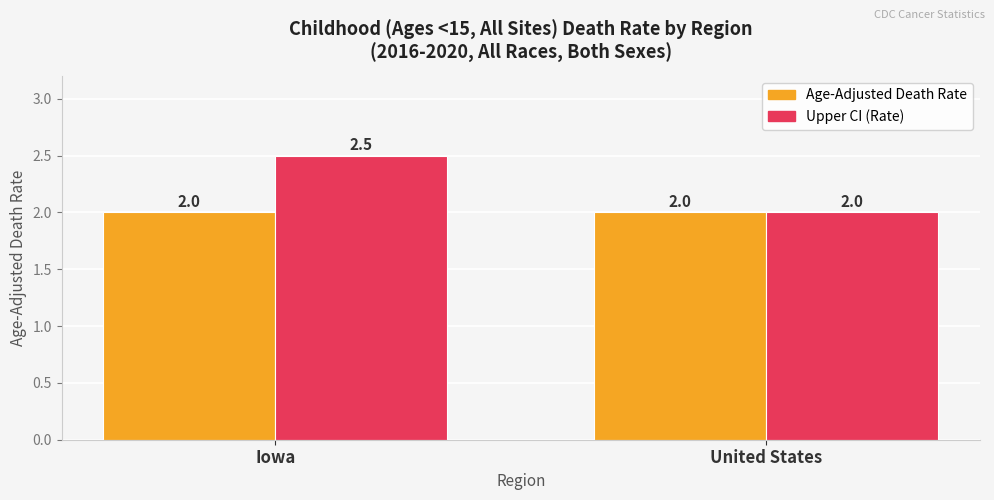

Reading left to right, transcribe all the data shown in this chart.

Age-Adjusted Death Rate: Iowa=2.0	United States=2.0
Upper CI (Rate): Iowa=2.5	United States=2.0